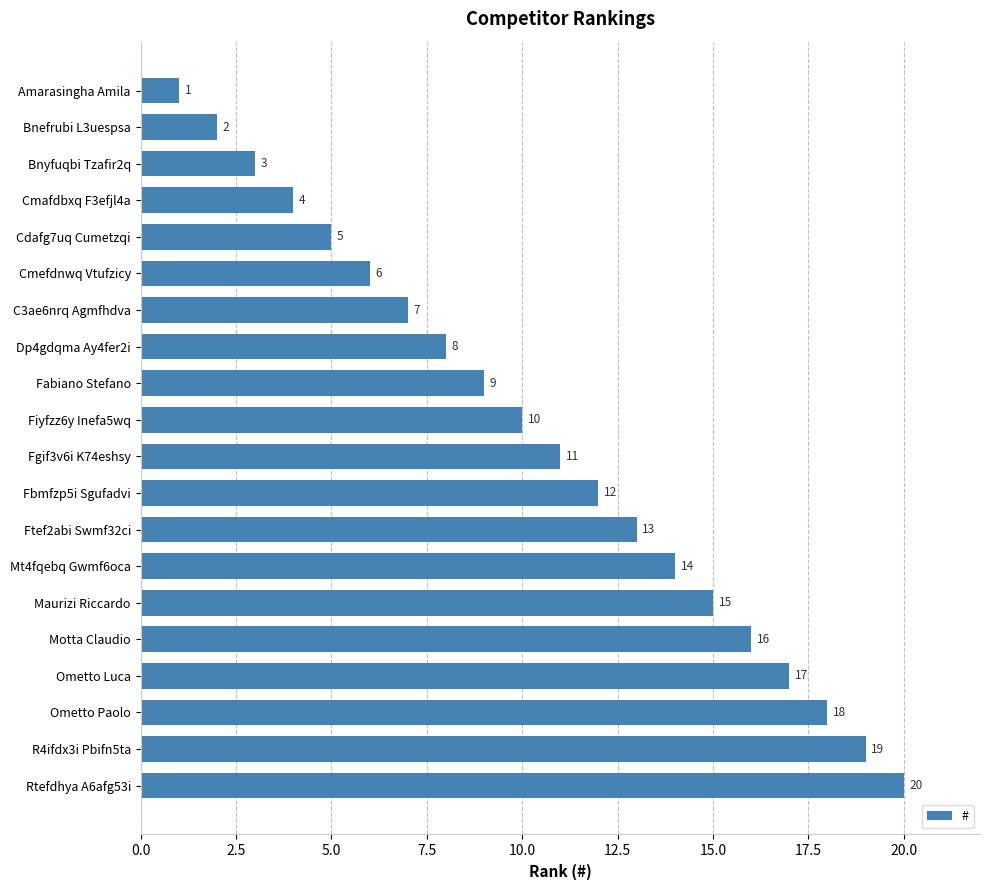

Rank the categories by value from lowest to highest.

Amarasingha Amila, Bnefrubi L3uespsa, Bnyfuqbi Tzafir2q, Cmafdbxq F3efjl4a, Cdafg7uq Cumetzqi, Cmefdnwq Vtufzicy, C3ae6nrq Agmfhdva, Dp4gdqma Ay4fer2i, Fabiano Stefano, Fiyfzz6y Inefa5wq, Fgif3v6i K74eshsy, Fbmfzp5i Sgufadvi, Ftef2abi Swmf32ci, Mt4fqebq Gwmf6oca, Maurizi Riccardo, Motta Claudio, Ometto Luca, Ometto Paolo, R4ifdx3i Pbifn5ta, Rtefdhya A6afg53i